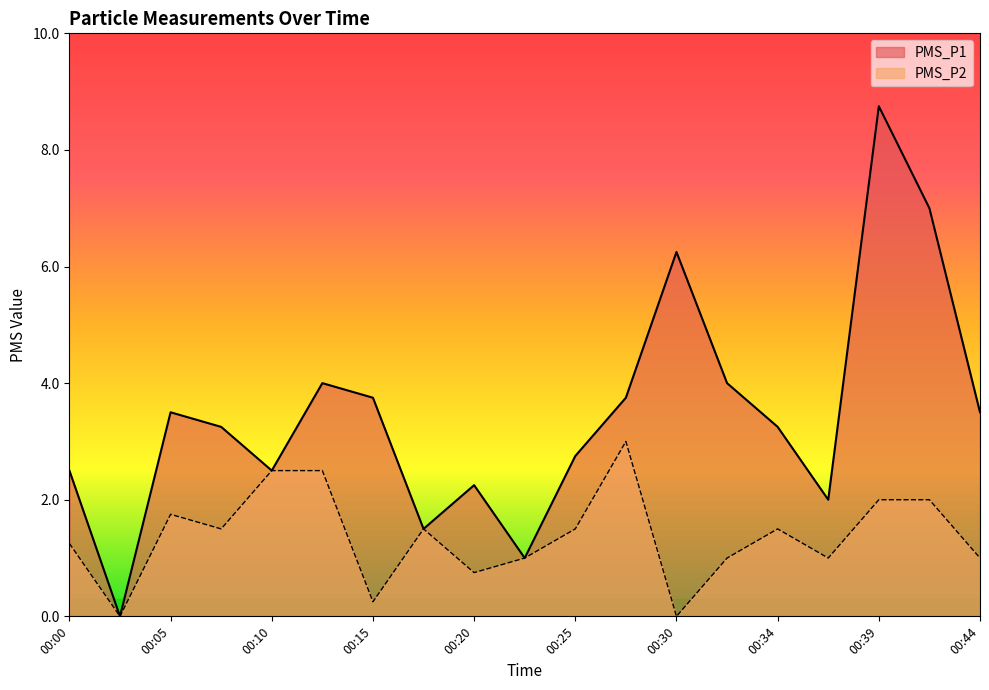

What is the value of the PMS_P2 point at the 19th from the left?

1.0